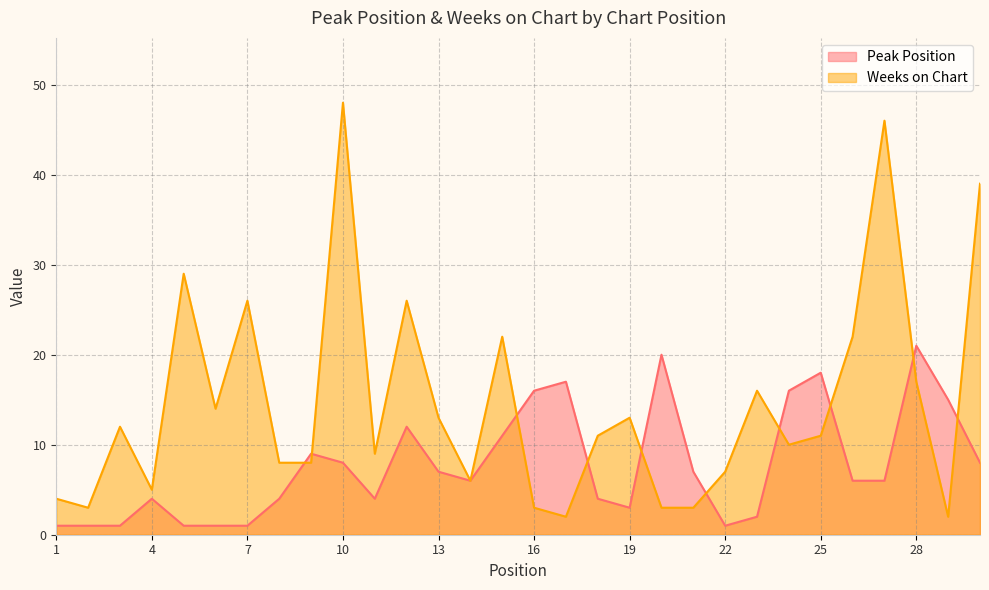

Where does the Peak Position series first go above 6?

9